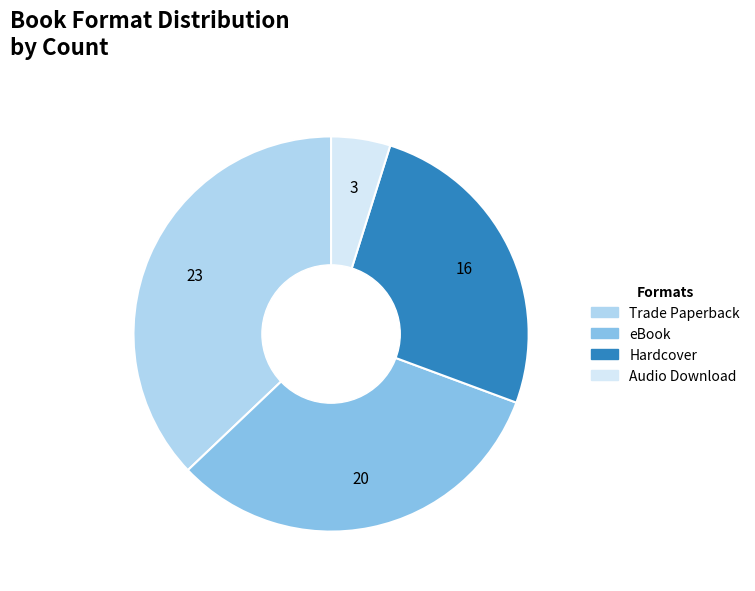

Which category has the biggest portion of the pie?

Trade Paperback